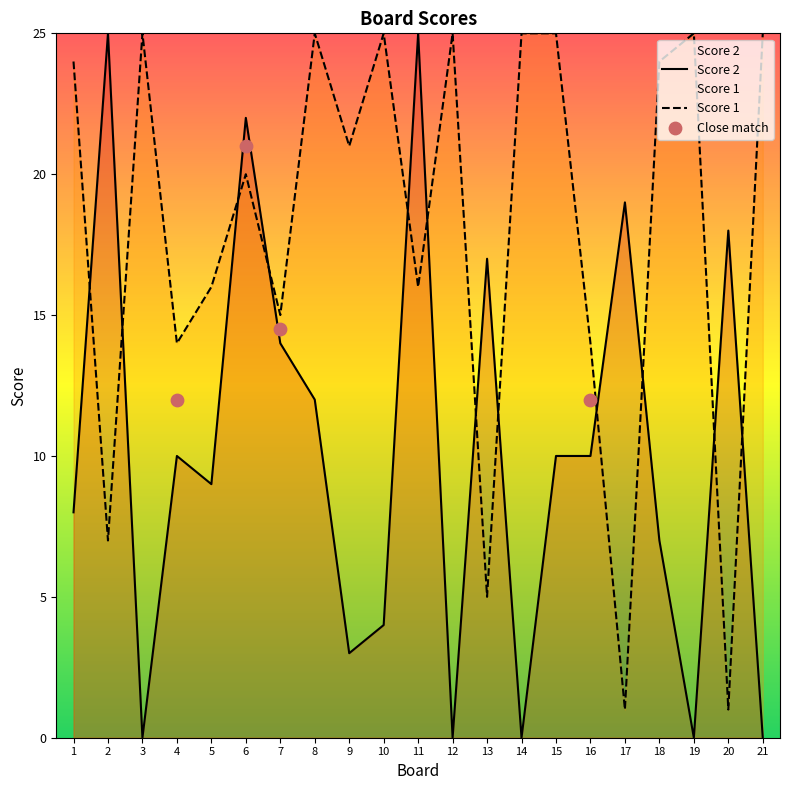

At how many categories does at least one series exceed 14?

19